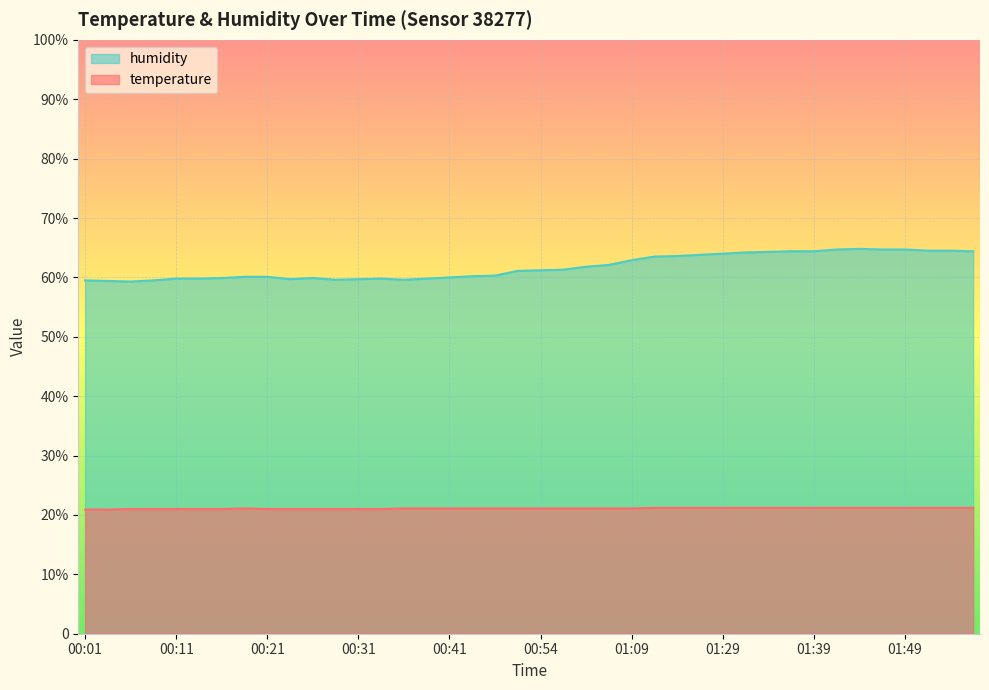

At which label is humidity closest to 62?

01:04